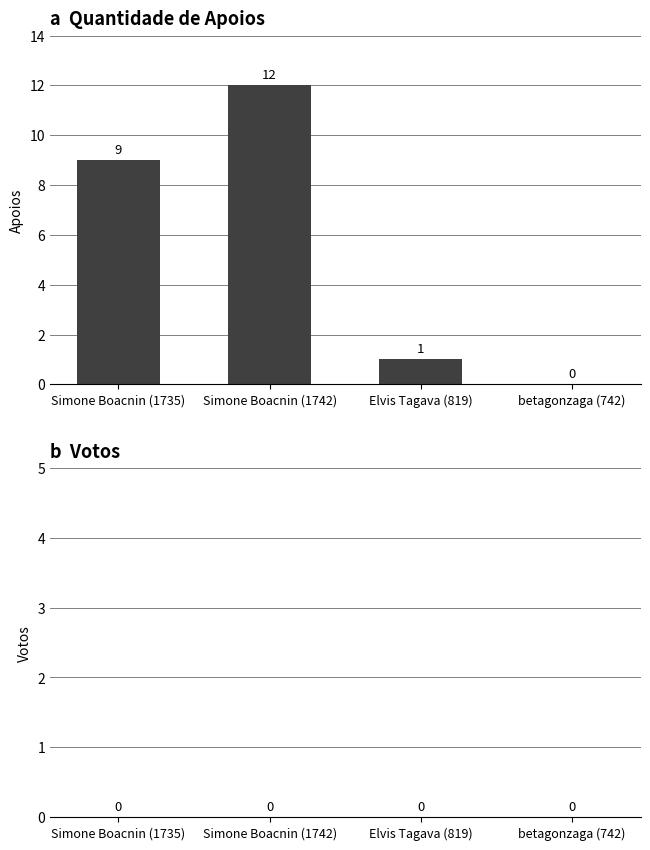

What is the change in value from Simone Boacnin (1735) to Simone Boacnin (1742)?

+3